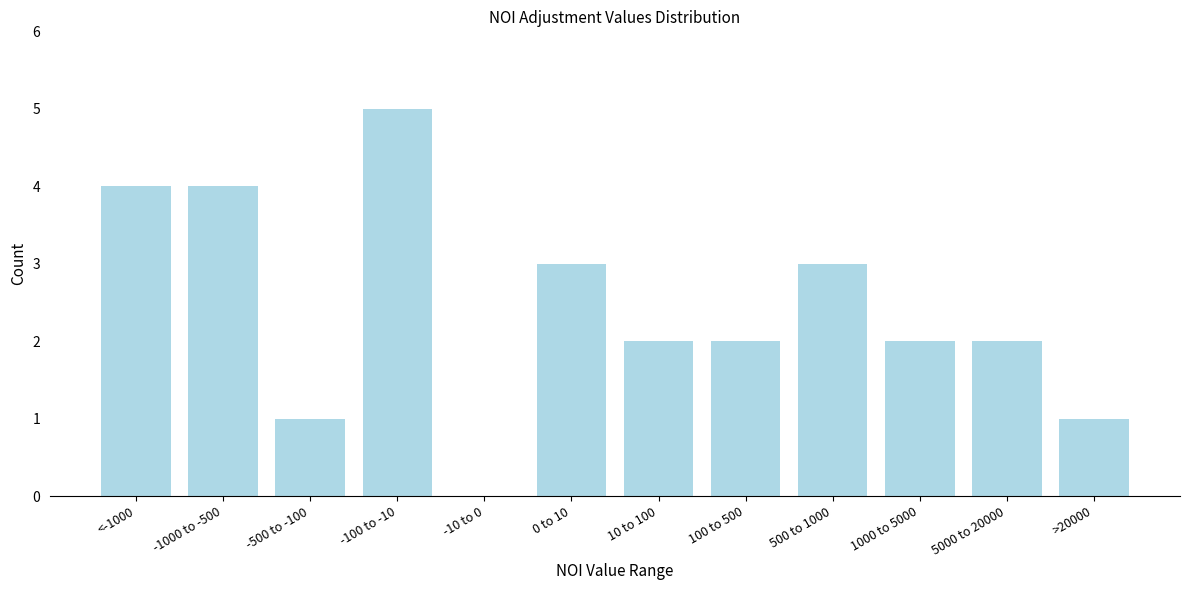

Reading right to left, transcribe all the data shown in this chart.

>20000=1	5000 to 20000=2	1000 to 5000=2	500 to 1000=3	100 to 500=2	10 to 100=2	0 to 10=3	-10 to 0=0	-100 to -10=5	-500 to -100=1	-1000 to -500=4	<-1000=4